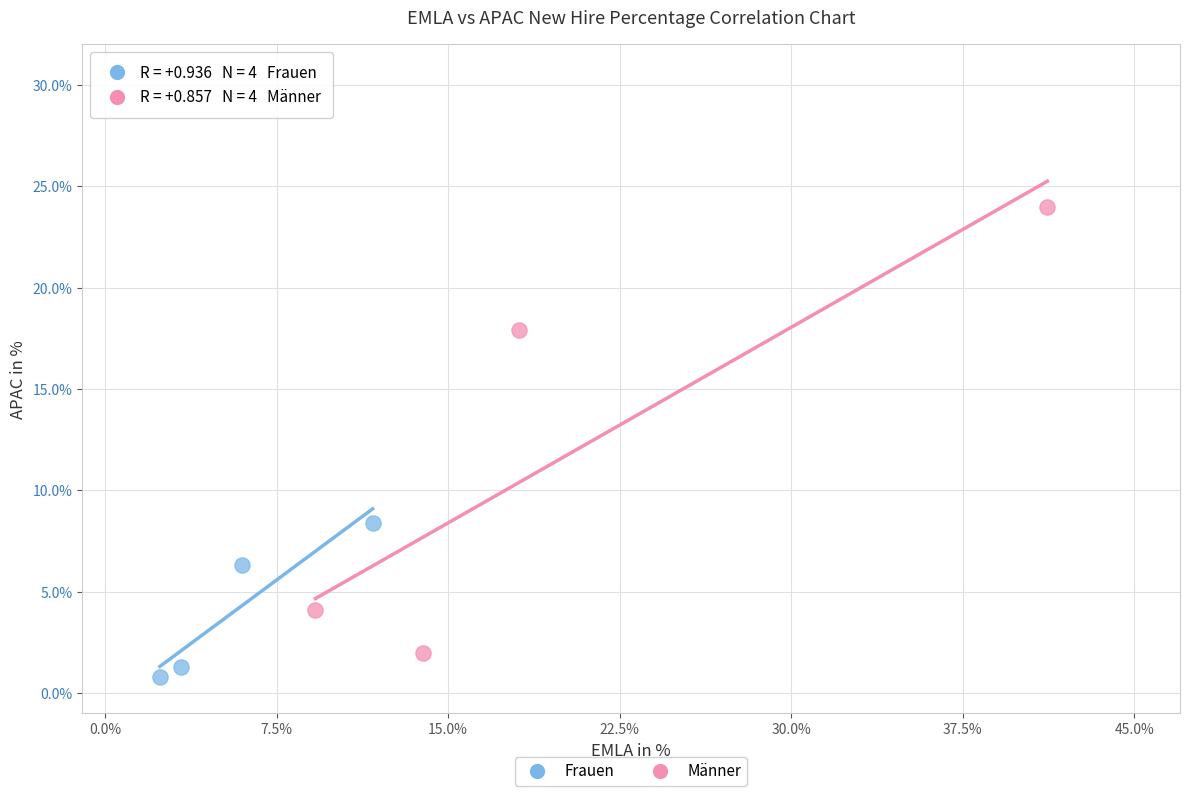

Which series has the widest spread of Y values?

Männer